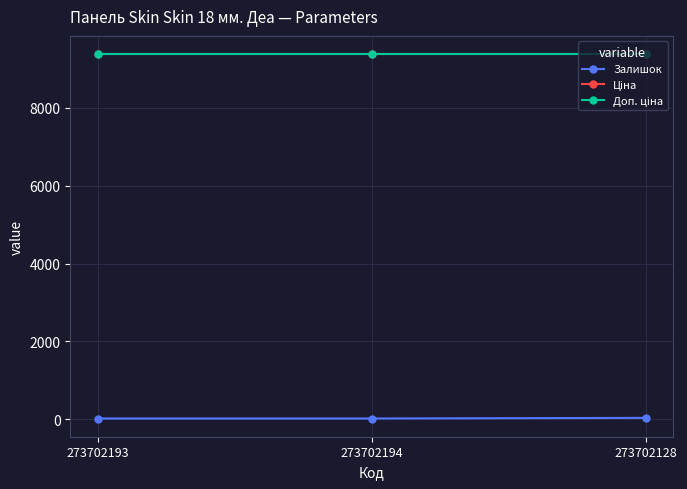

At which category is the sum across all series the highest?

273702128